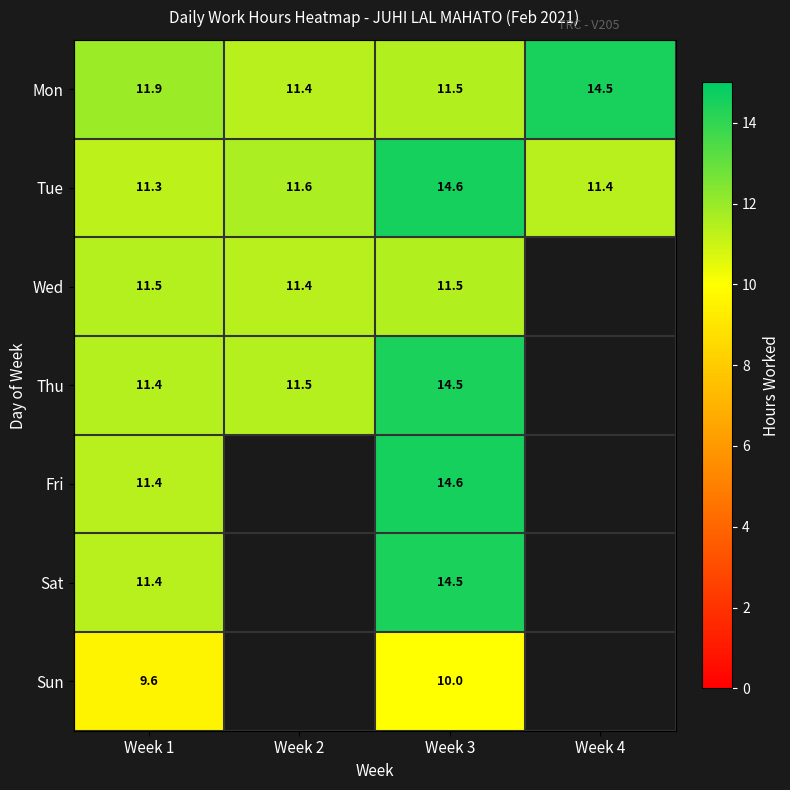

Where is Mon nearest to the value 12?

Week 1